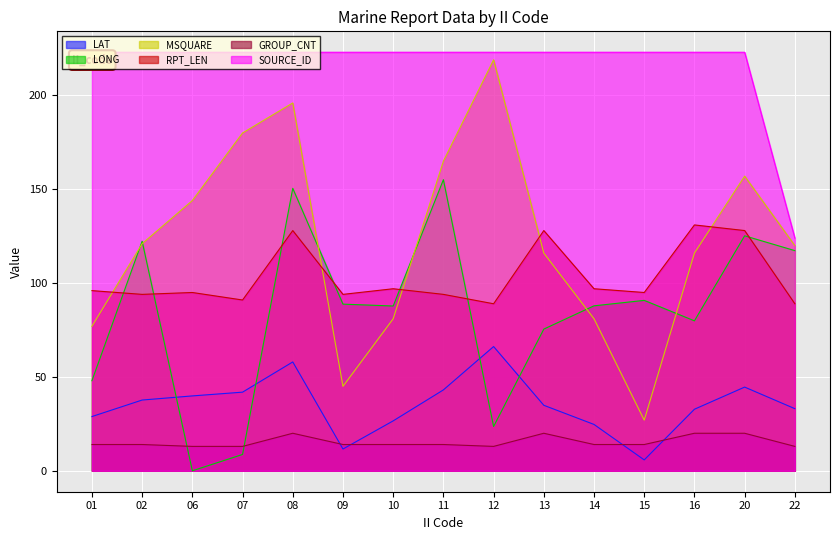

In GROUP_CNT, how many points are lower than both neighbors (excluding endpoints)?

1